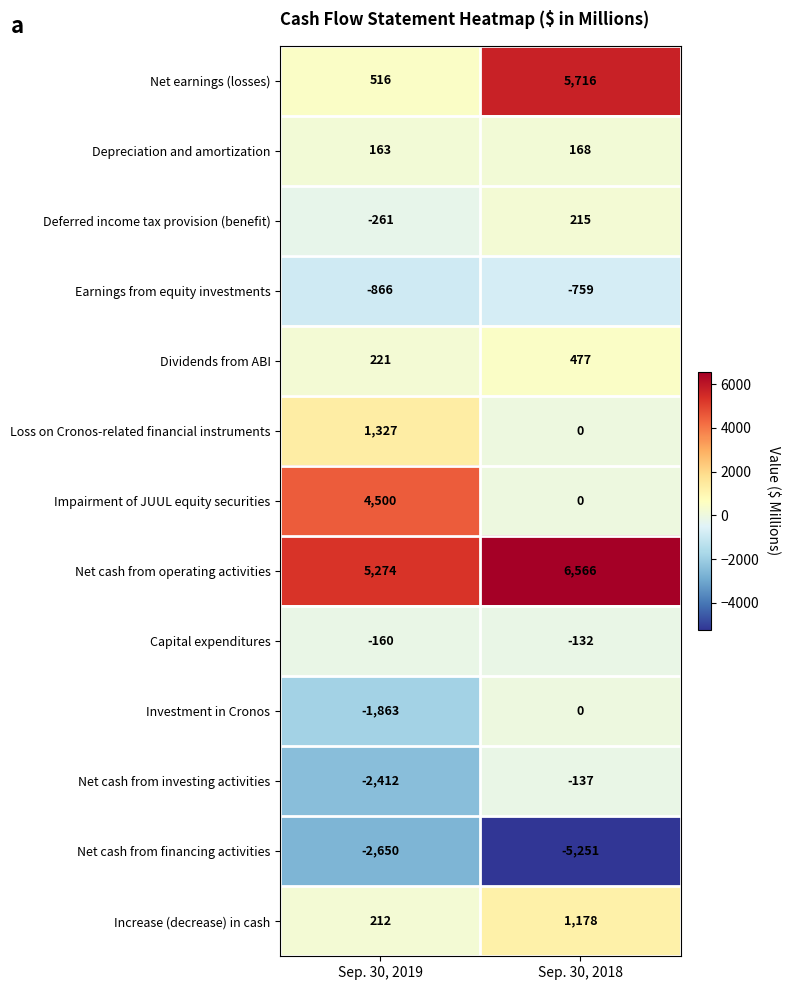

How many data points does each series have?

2